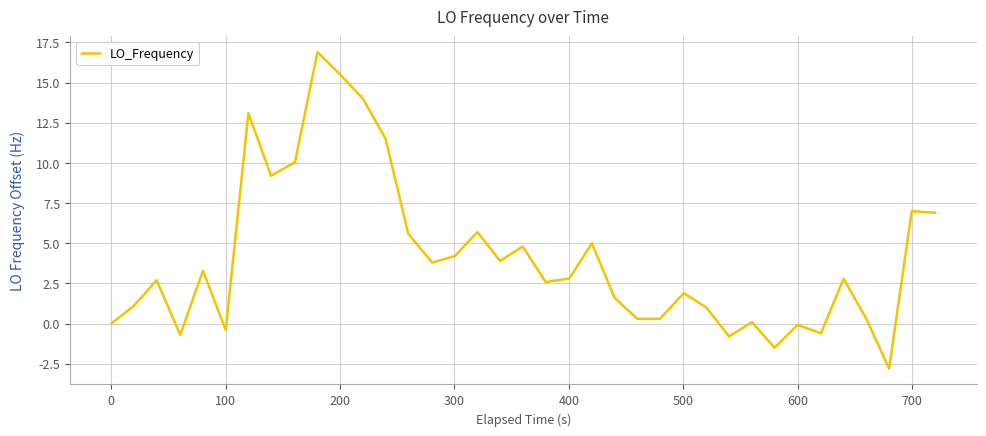

What is the difference between the second highest and second lowest values?

17.0